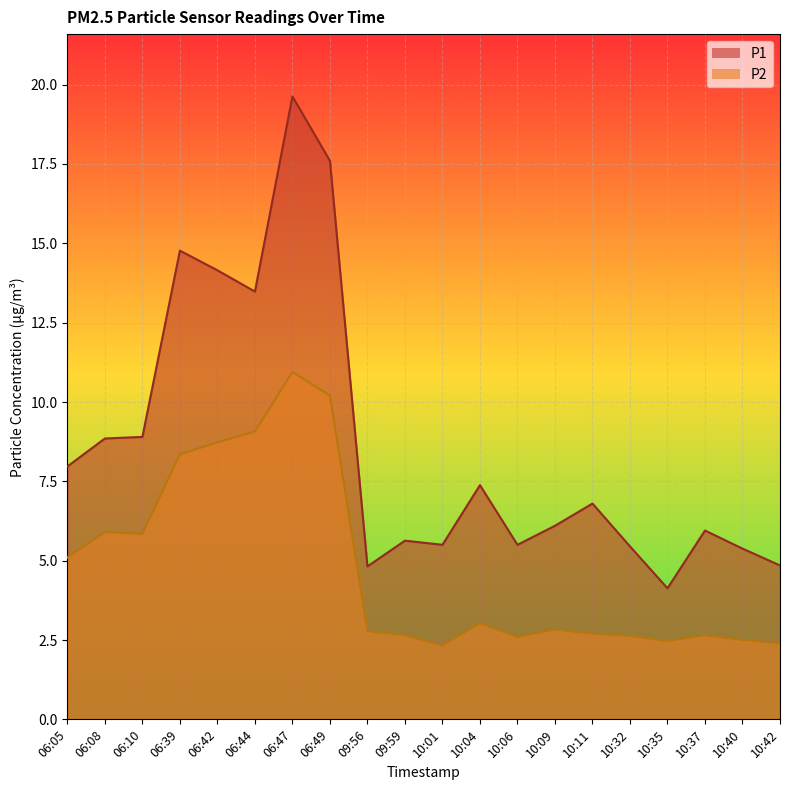

What is the total value across all series at 09:59?

8.3